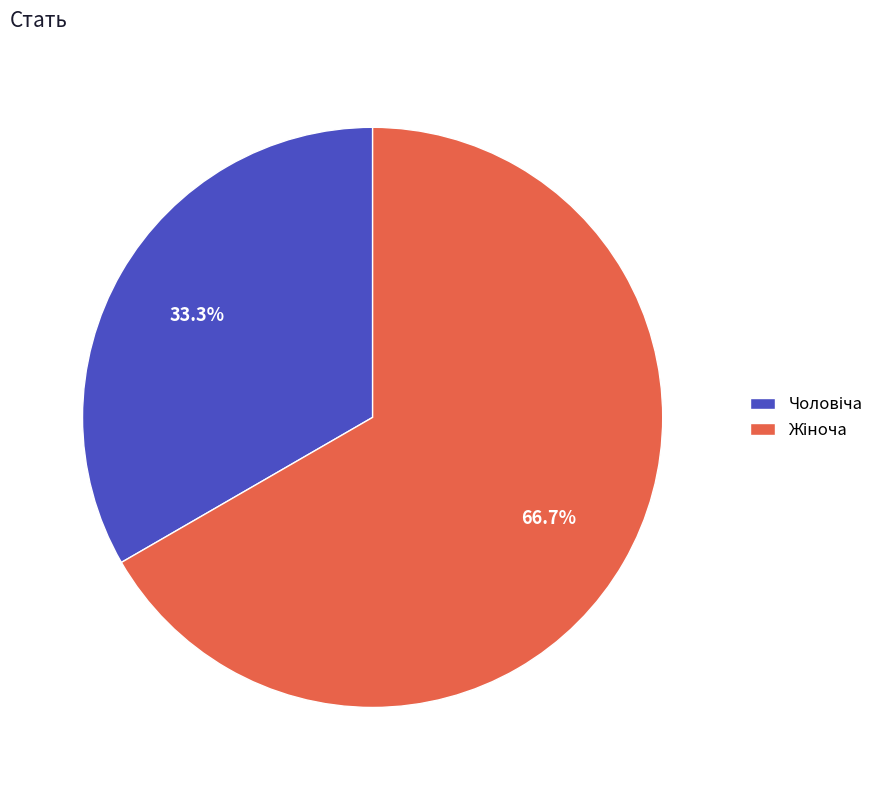

Does any single category account for the majority?

Yes